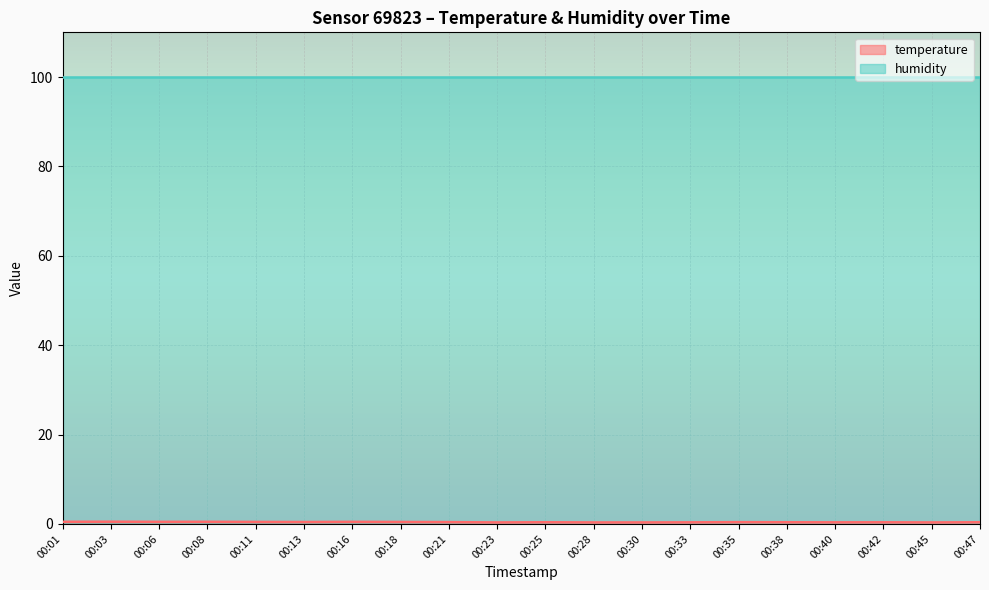

Read the value at 00:01.

0.5